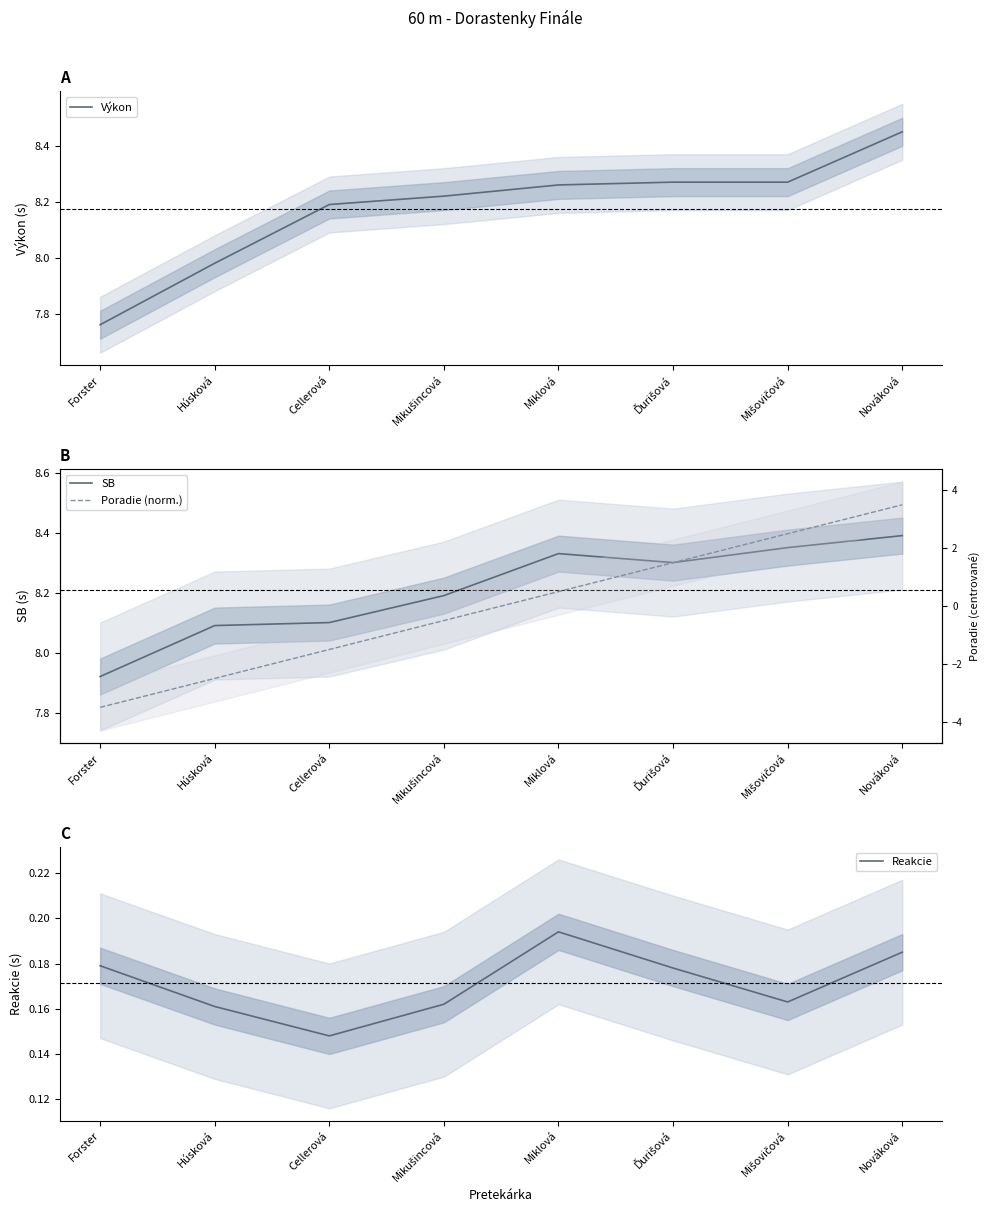

What are all the series names shown in the legend?

Výkon, SB, Reakcie, Poradie (norm.)